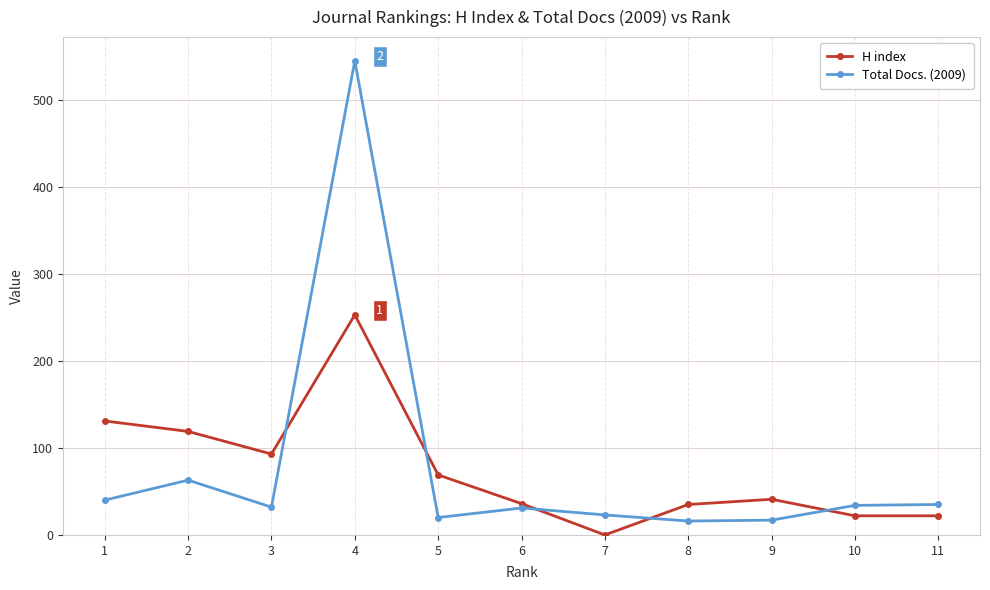

At which label does H index reach its peak?

4